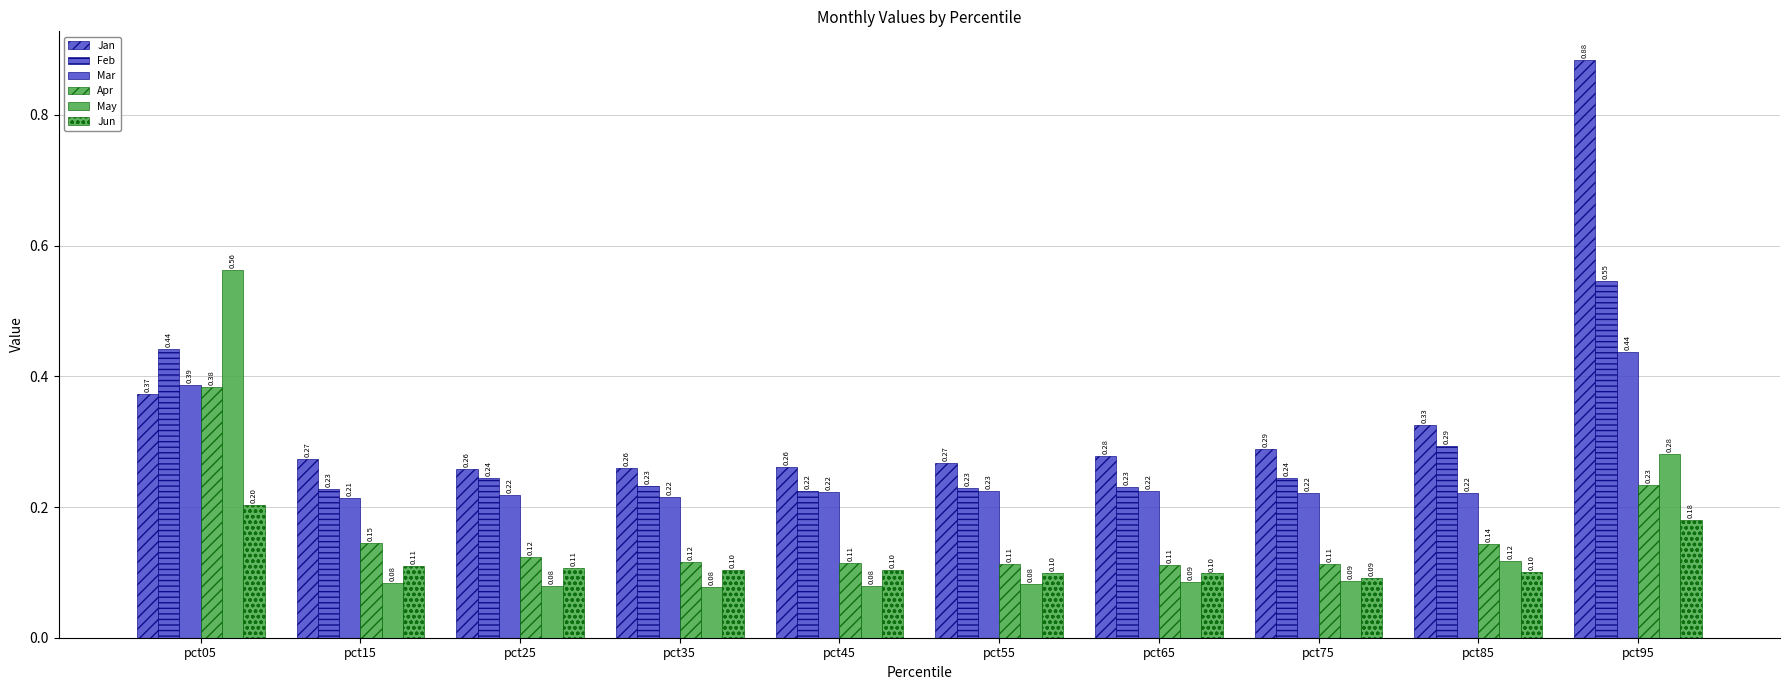

Are the bars grouped side by side (vs. stacked)?

Yes